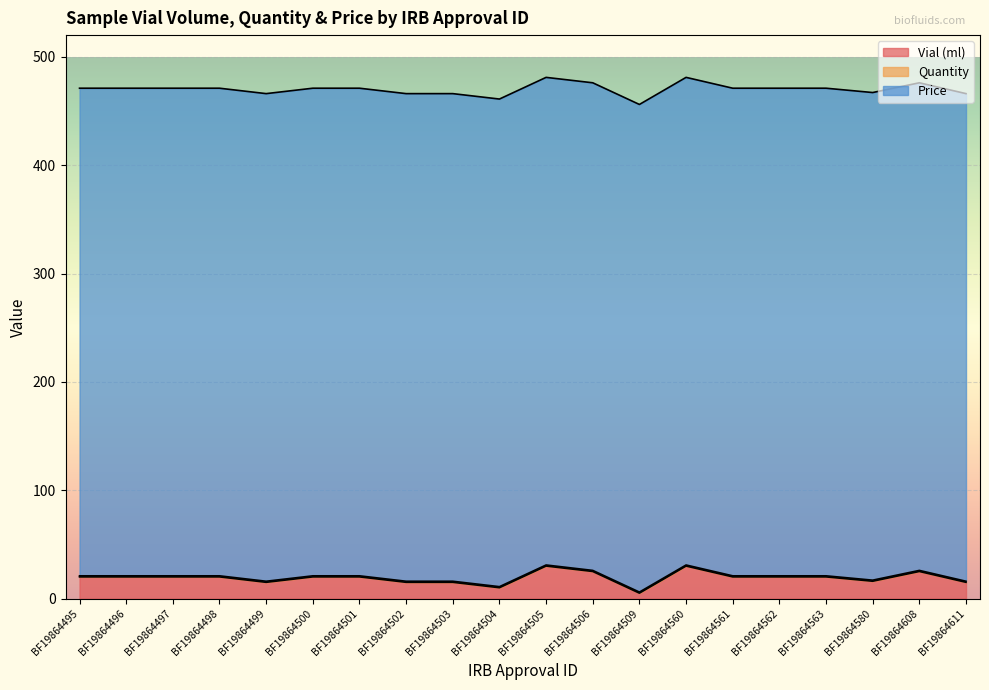

Rank the series by their maximum value, from lowest to highest.

Quantity, Vial (ml), Price